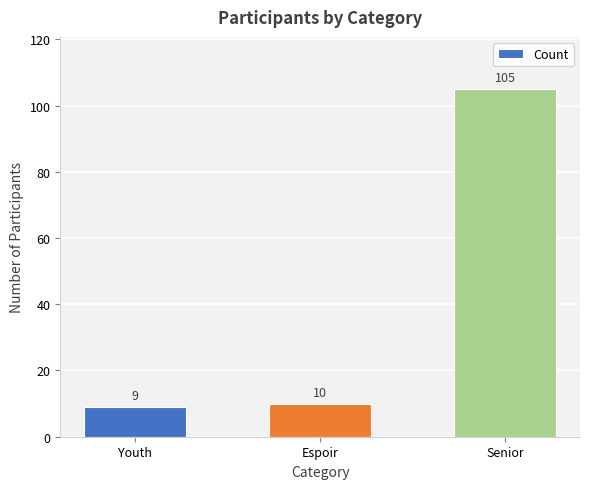

Approximately how many times larger is the value at Youth compared to Espoir?

0.9